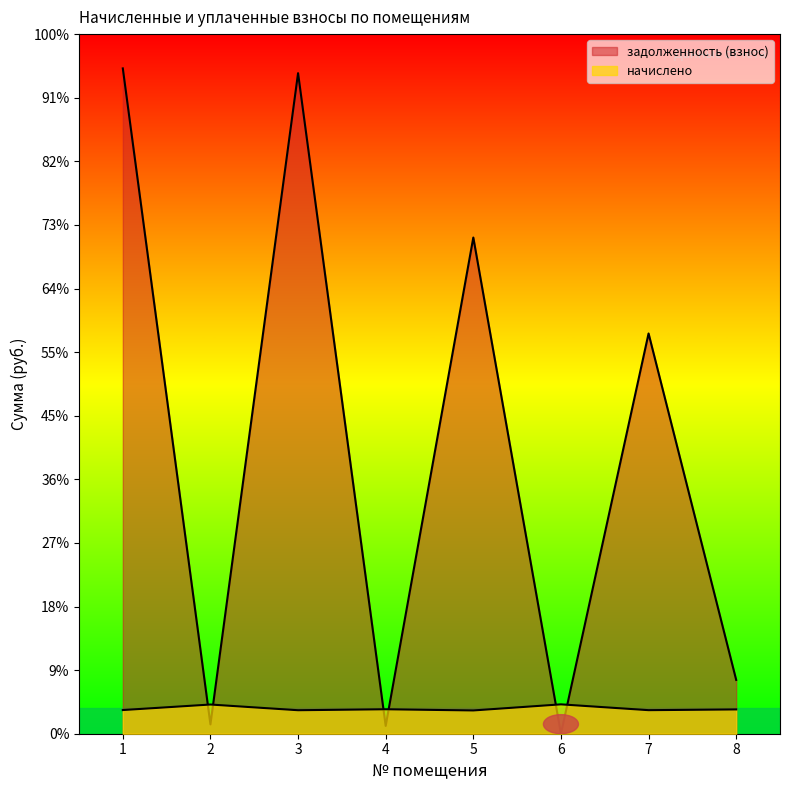

Reading left to right, list all the values displayed in this chart.

начислено: 1=744.1	2=918.2	3=738.8	4=769.0	5=731.7	6=923.5	7=740.6	8=763.7
задолженность (взнос): 1=20921.6	2=293.7	3=20771.6	4=245.9	5=15603.7	6=0.0	7=12586.1	8=1692.2